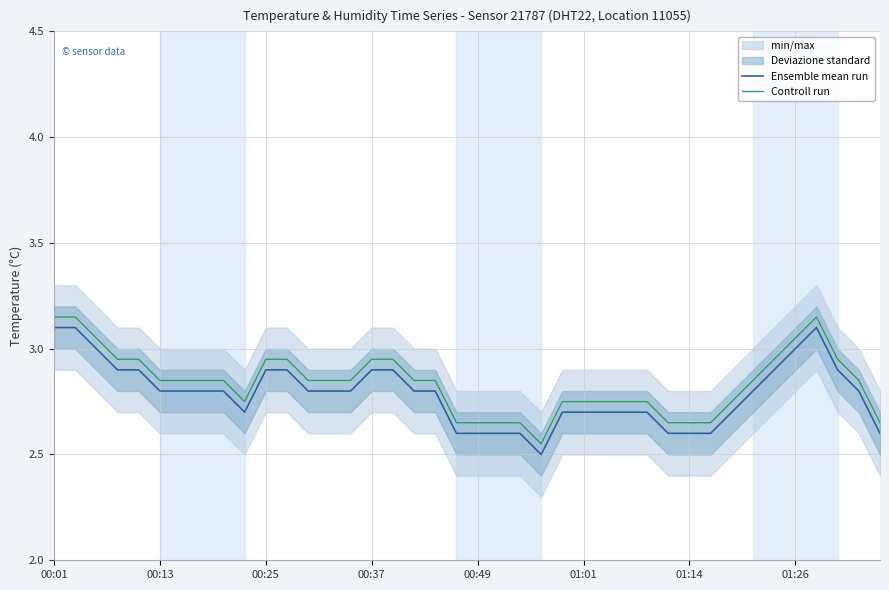

Is it true that Ensemble mean run equals 3.0 at 01:26?

True